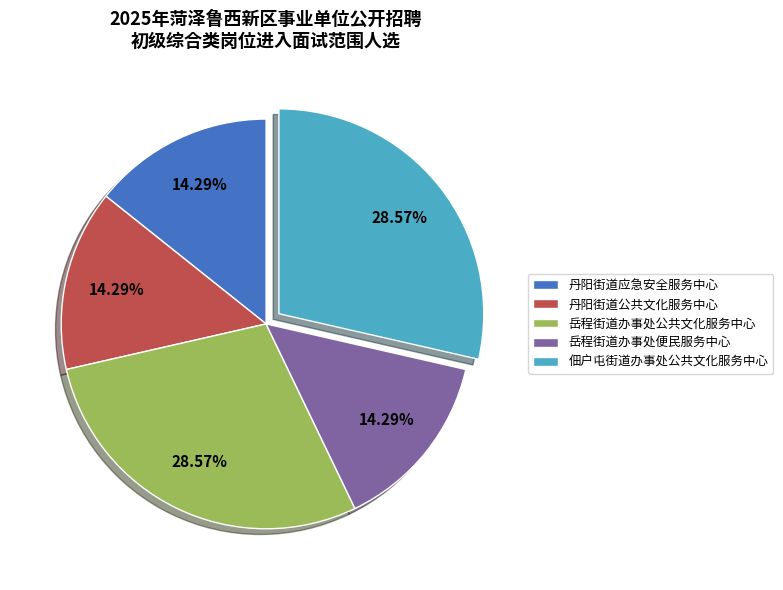

Is it true that 丹阳街道应急安全服务中心 is 14% of the pie?

True